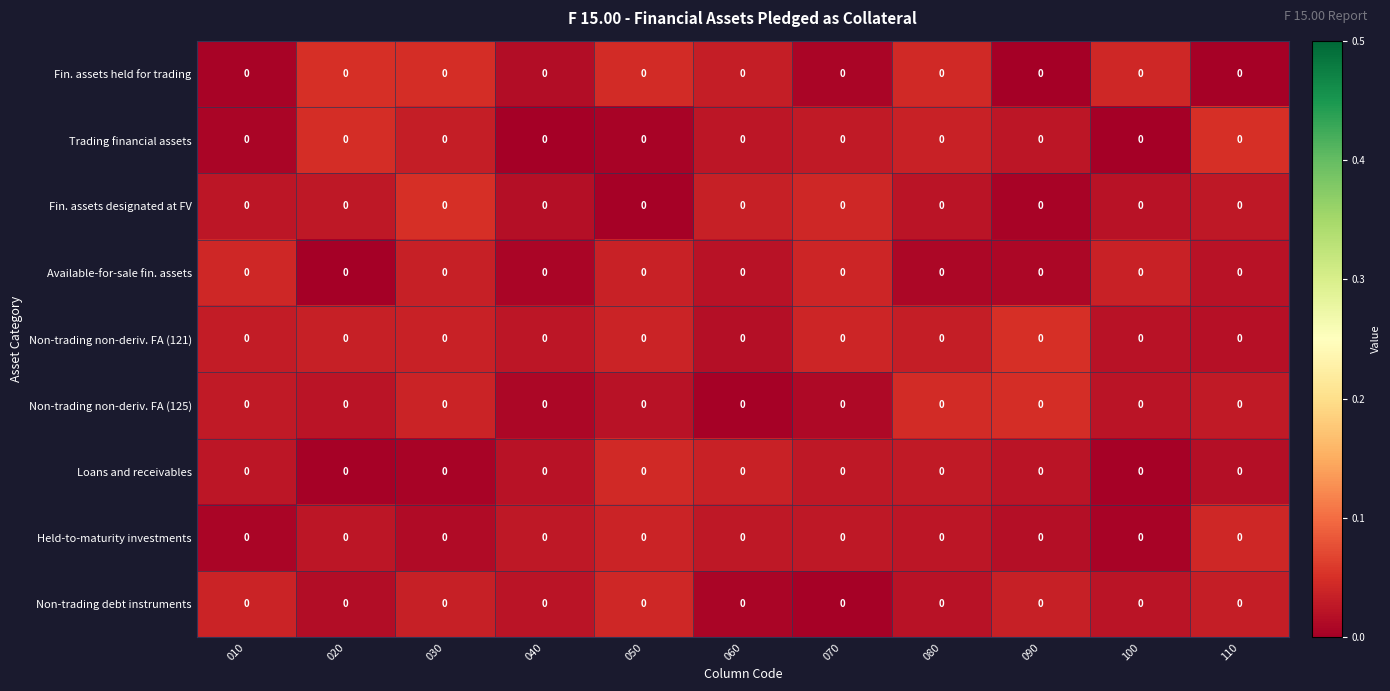

At how many categories does at least one series exceed 0?

11